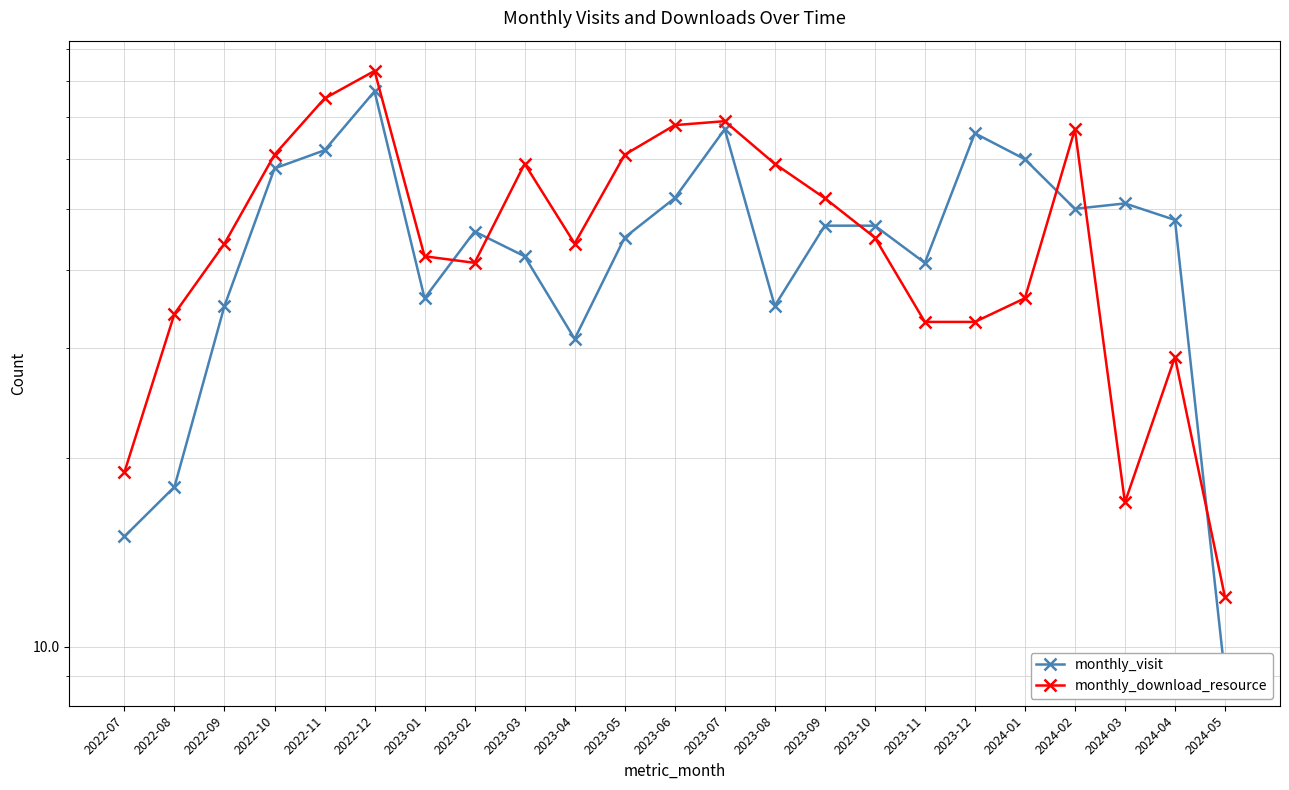

At which label does monthly_download_resource first exceed 44?

2022-10